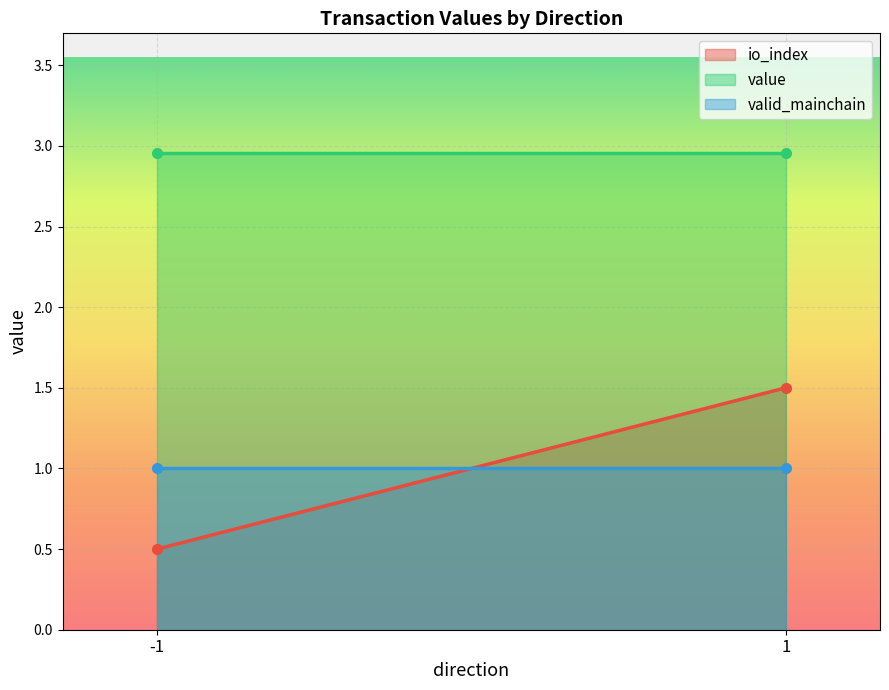

Between -1 and 1, which series saw the biggest shift?

io_index